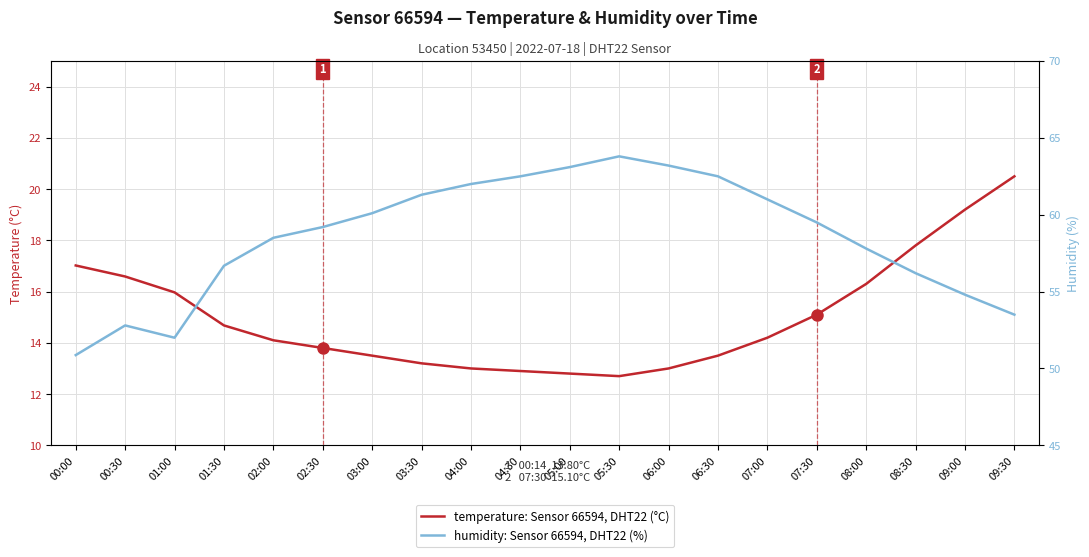

The value of humidity: Sensor 66594, DHT22 (%) at 01:30 is 18.2. True or false?

False